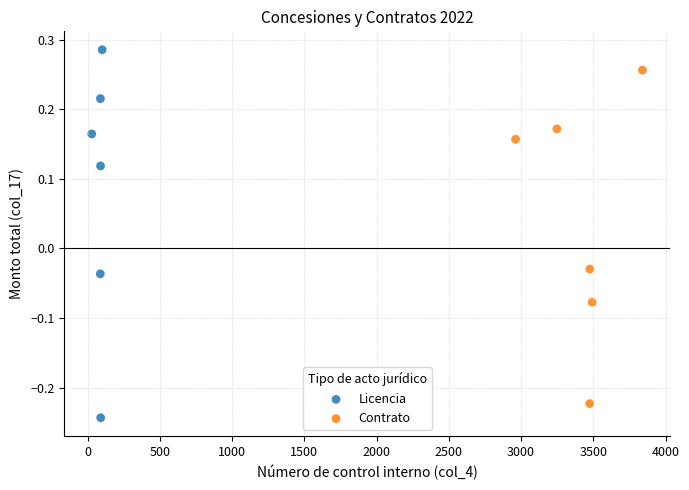

Which series contains the highest Y value?

Licencia